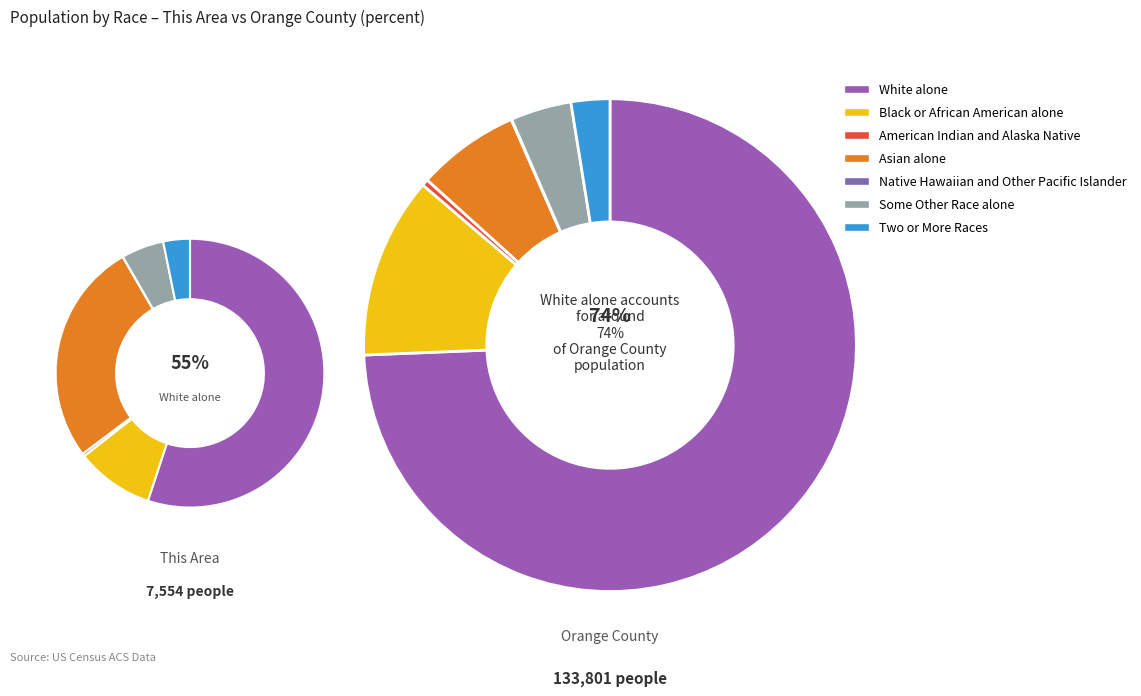

How much of the chart is everything except American Indian and Alaska Native?

99.7%